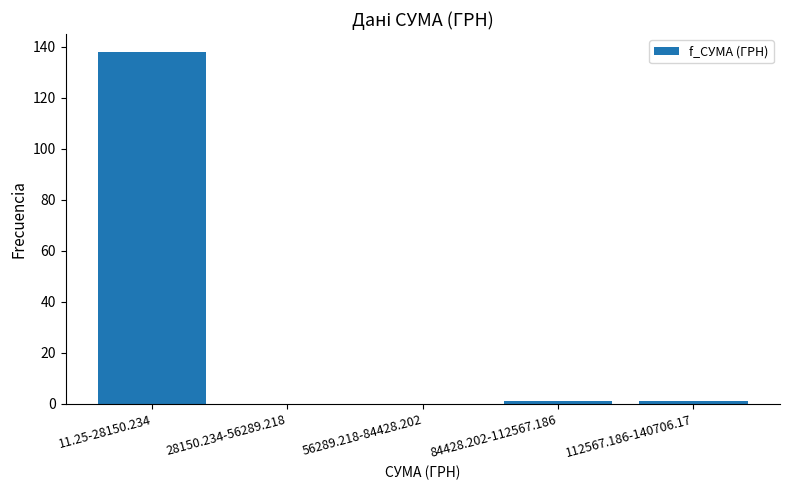

Reading right to left, list all the values displayed in this chart.

112567.186-140706.17=1	84428.202-112567.186=1	56289.218-84428.202=0	28150.234-56289.218=0	11.25-28150.234=138